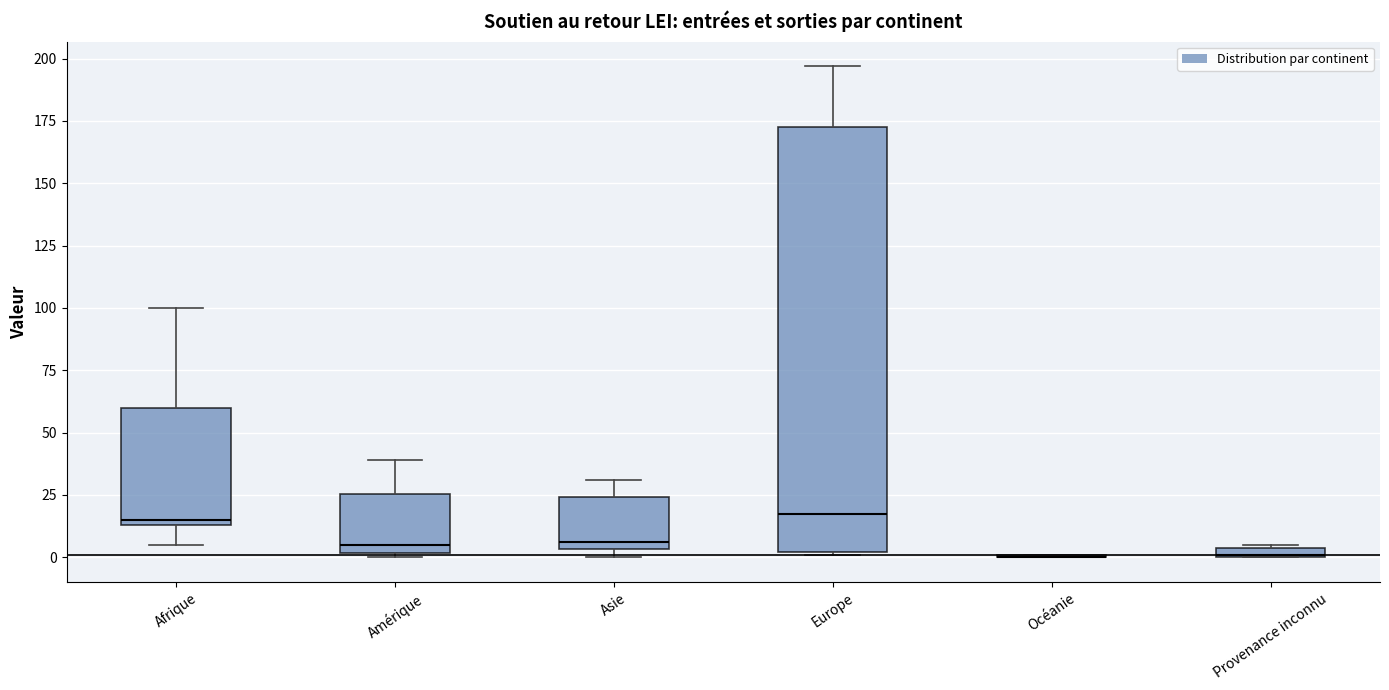

Which box is the tallest, from its lower edge to its upper edge?

Europe